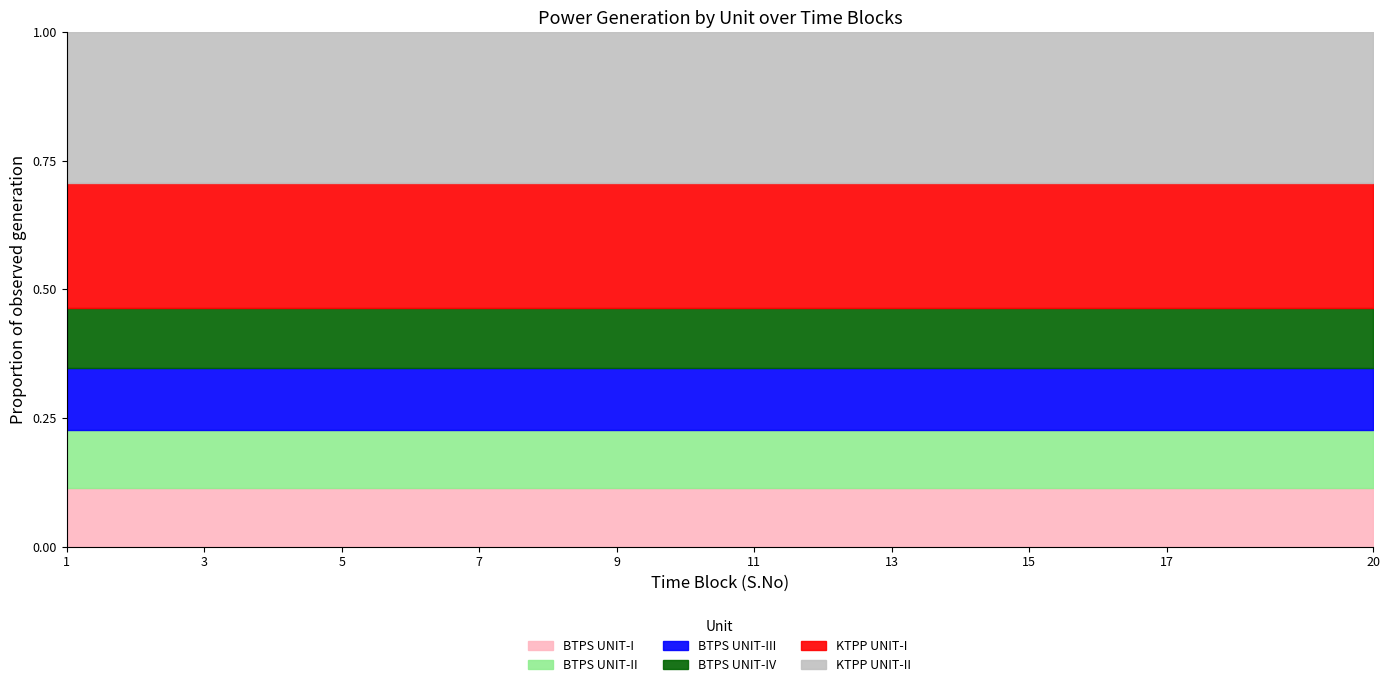

Which has a higher value, 19 or 5?

19